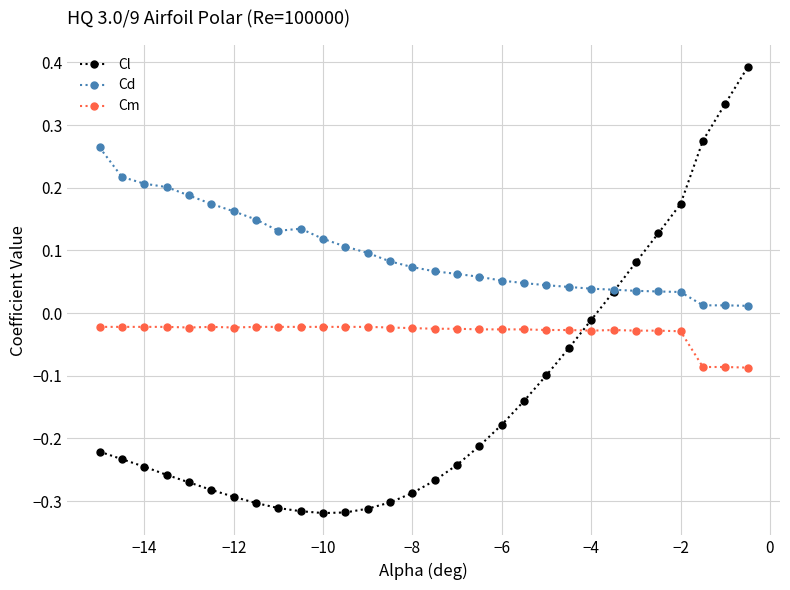

True or false: Cm has more than 0 points higher than both neighbors.

True